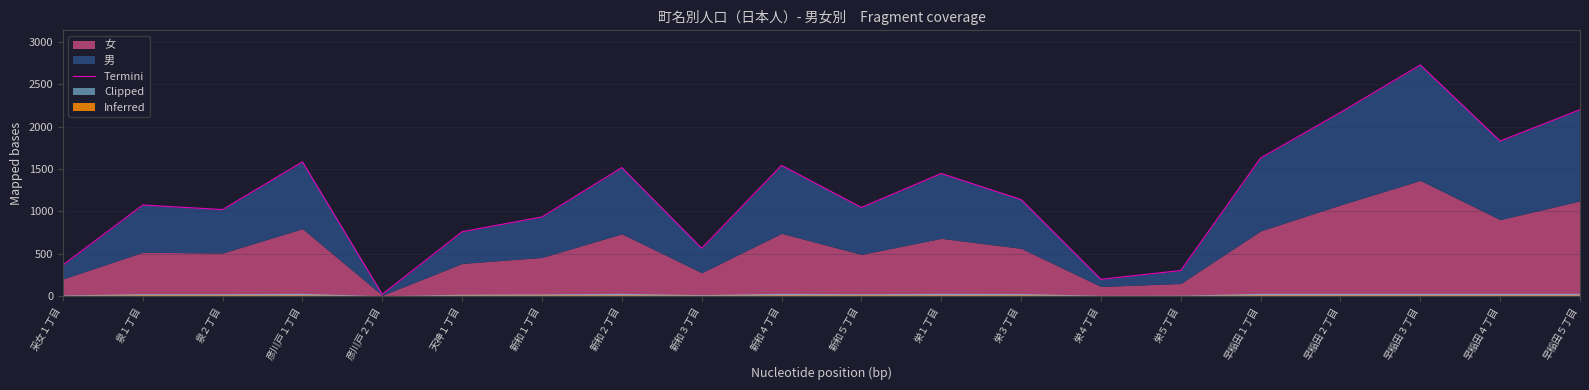

Does the chart display data point markers on the line(s)?

No